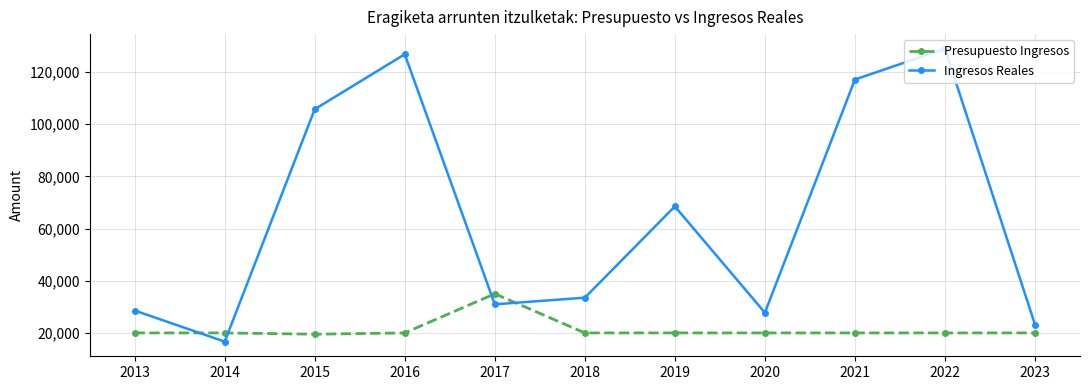

At which category does Ingresos Reales reach its first local valley?

2014